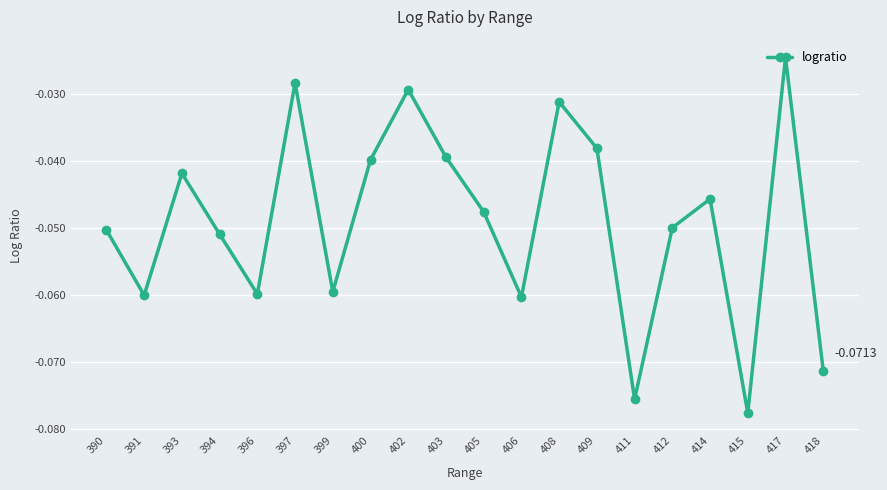

True or false: the data has more than 1 interior local peaks.

True